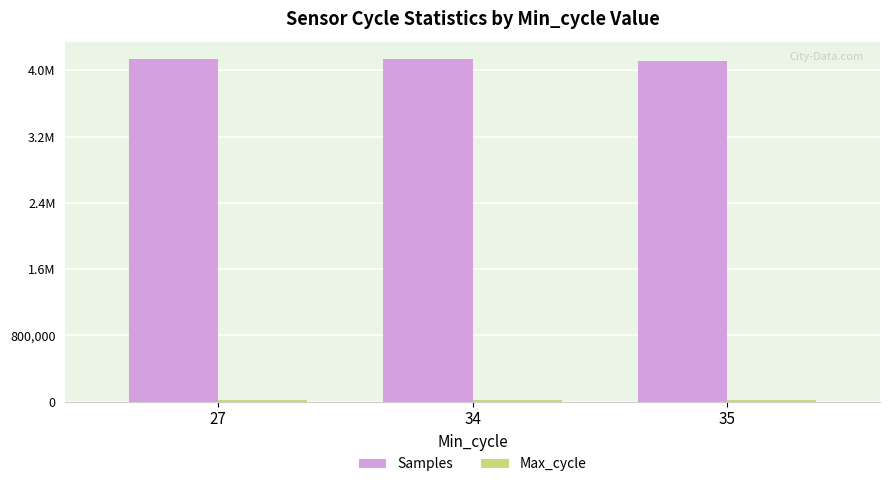

Reading right to left, transcribe all the data shown in this chart.

Samples: 35=4116253	34=4139065	27=4139226
Max_cycle: 35=20209	34=20068	27=20129